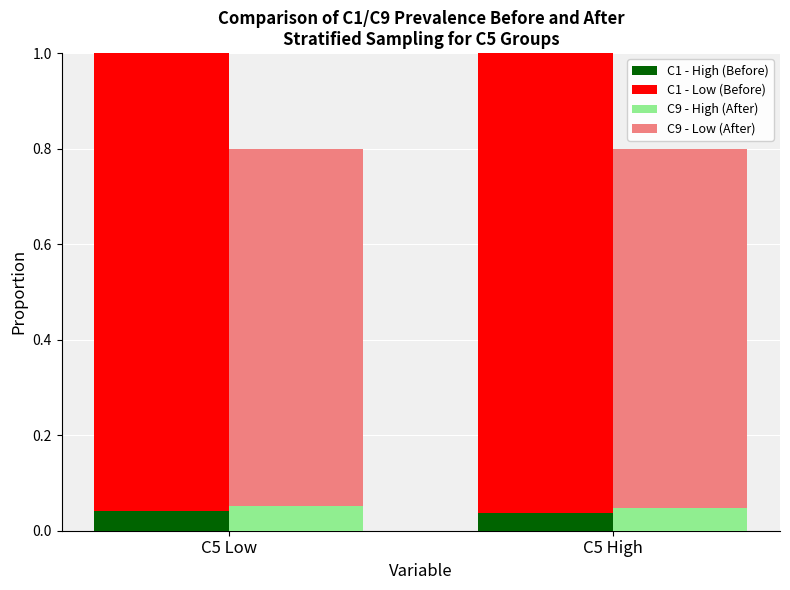

Which category has the highest value in the C1 - High (Before) series?

C5 Low